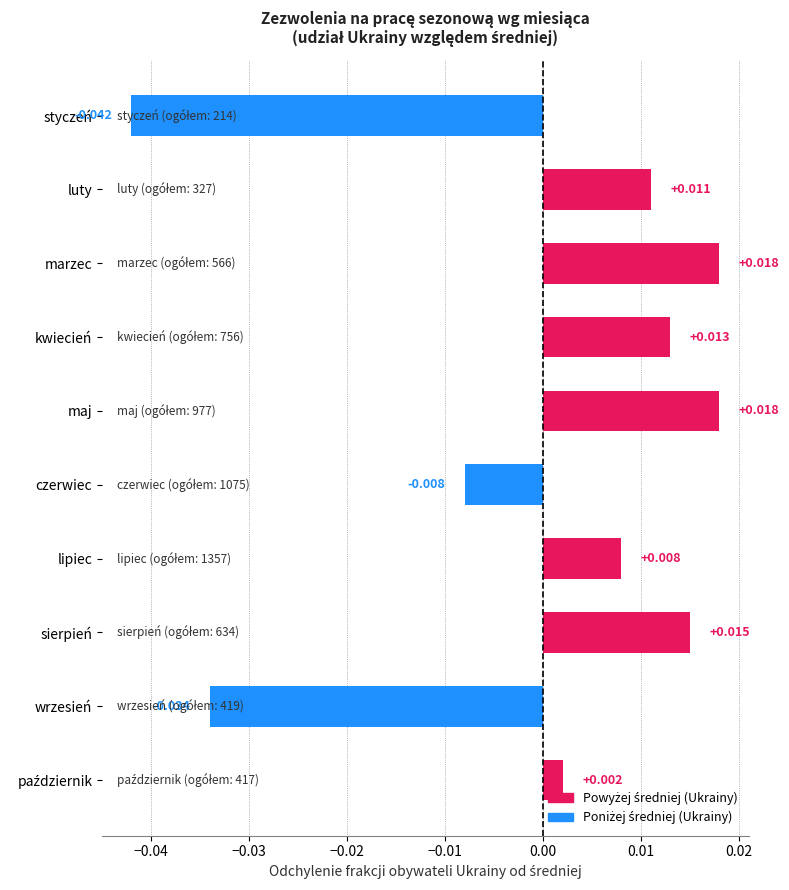

How many values are below zero?

3